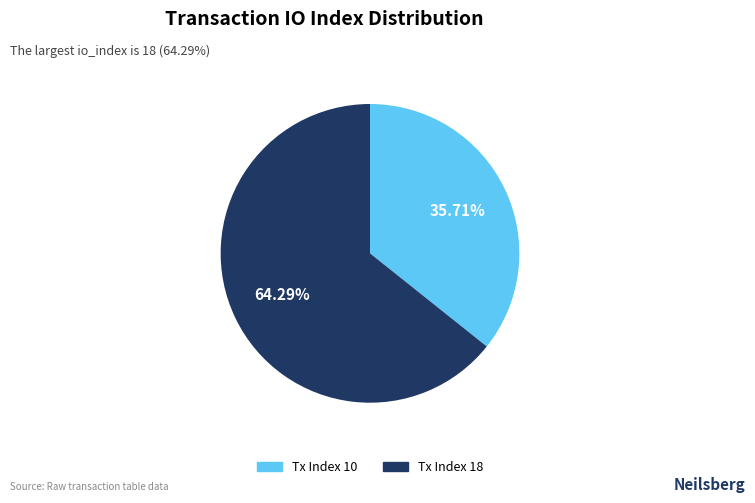

Does Tx Index 18 represent more than half of the total?

Yes